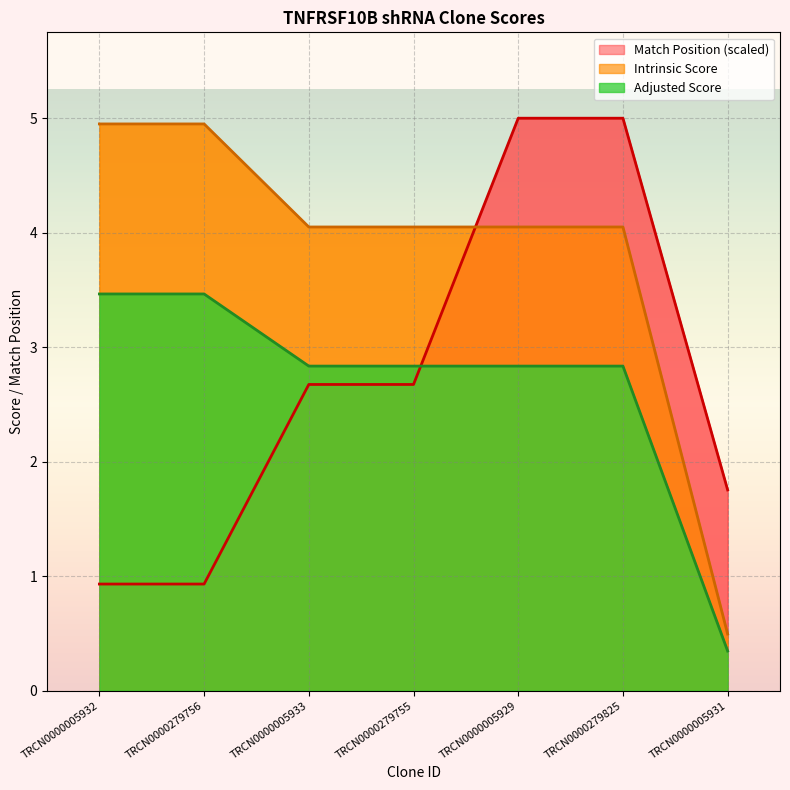

Count the Match Position values in the range 0 to 5.

7